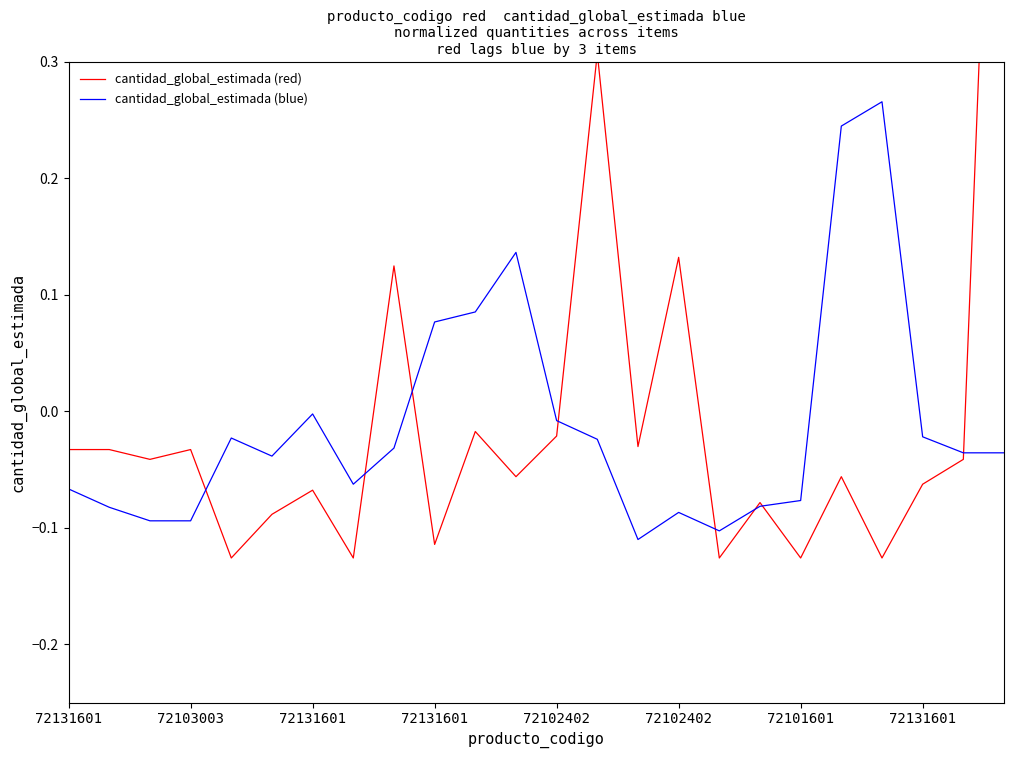

Is the value of cantidad_global_estimada (red) at 72102402 greater than the value of cantidad_global_estimada (blue) at 20?

No